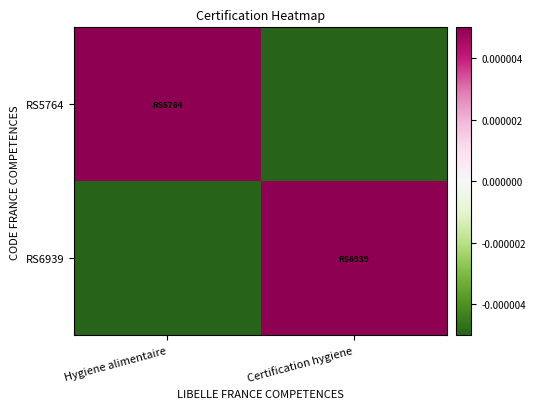

Reading right to left, list all the values displayed in this chart.

RS5764: Certification hygiene=-0.0	Hygiene alimentaire=0.0
RS6939: Certification hygiene=0.0	Hygiene alimentaire=-0.0